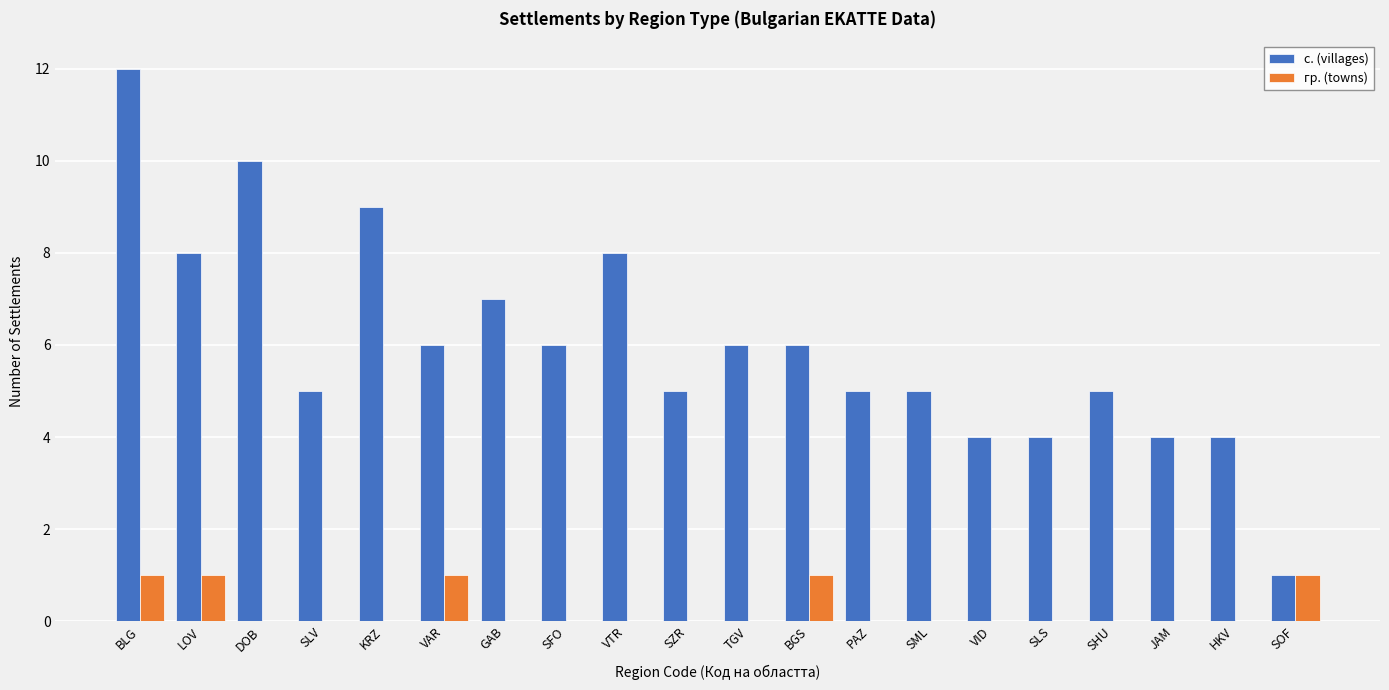

Which series has the largest total across all categories?

с. (villages)